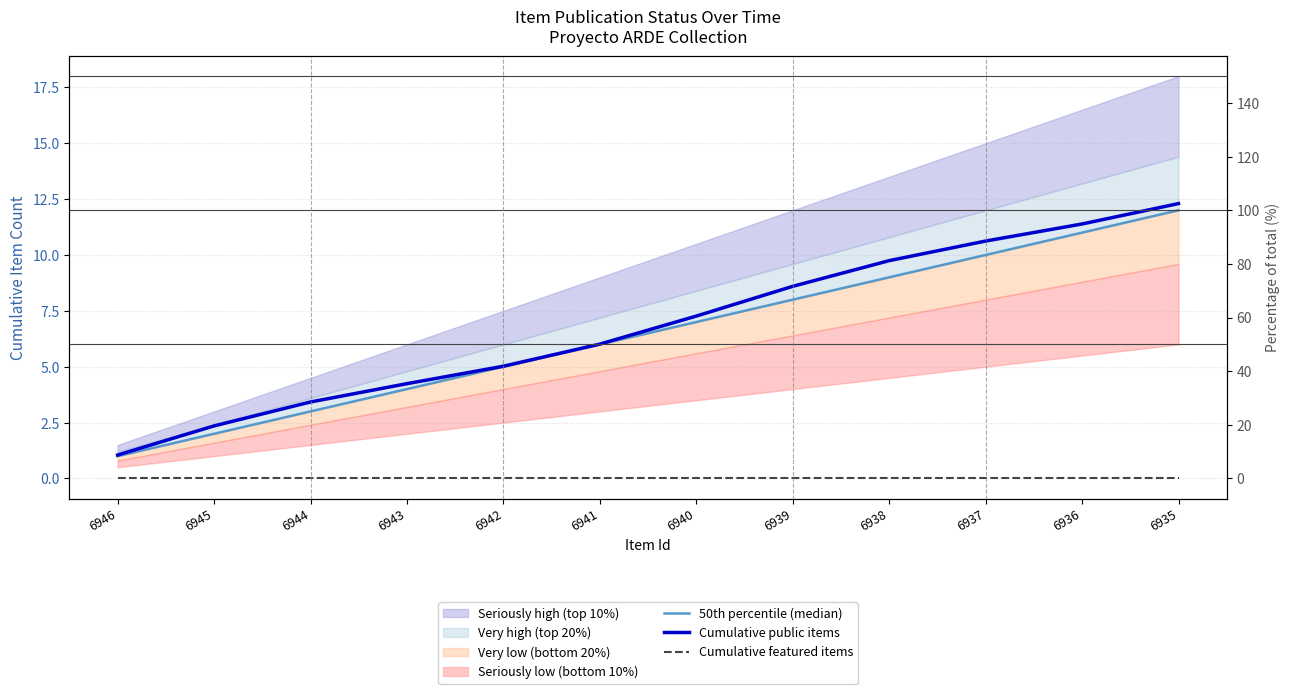

Rank the categories by 50th percentile (median) value from lowest to highest.

6946, 6945, 6944, 6943, 6942, 6941, 6940, 6939, 6938, 6937, 6936, 6935